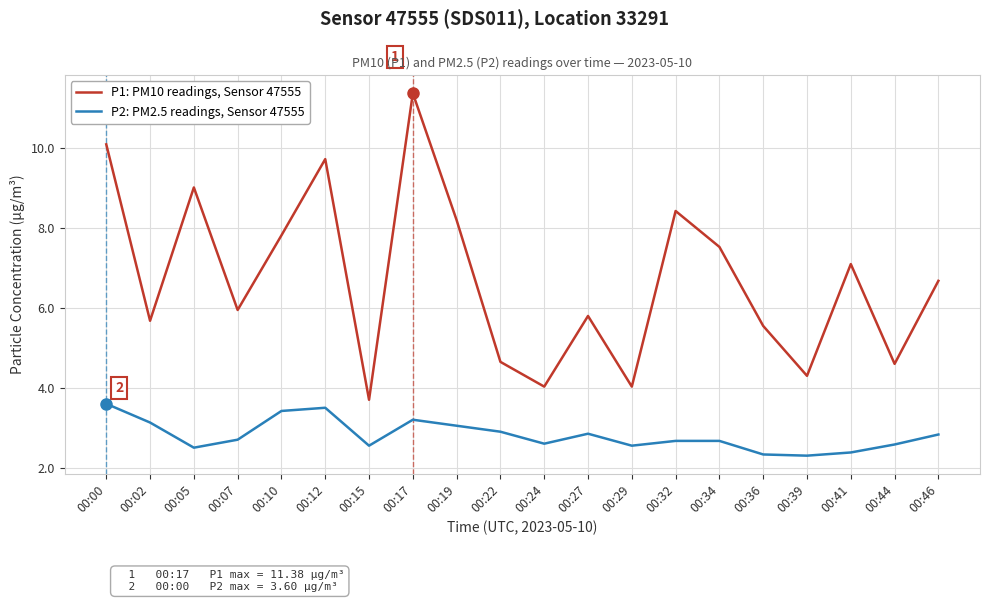

The P1: PM10 readings, Sensor 47555 series shows 4.7 at 00:41. True or false?

False